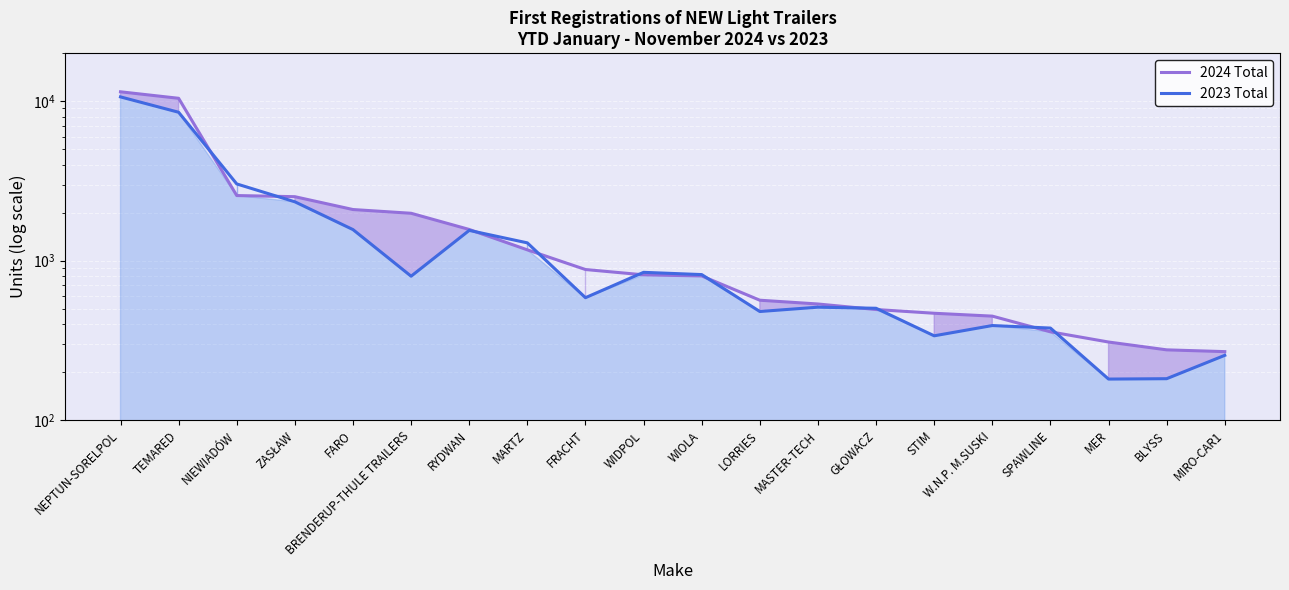

What is the spread (max minus min) of values at BRENDERUP-THULE TRAILERS?

1183